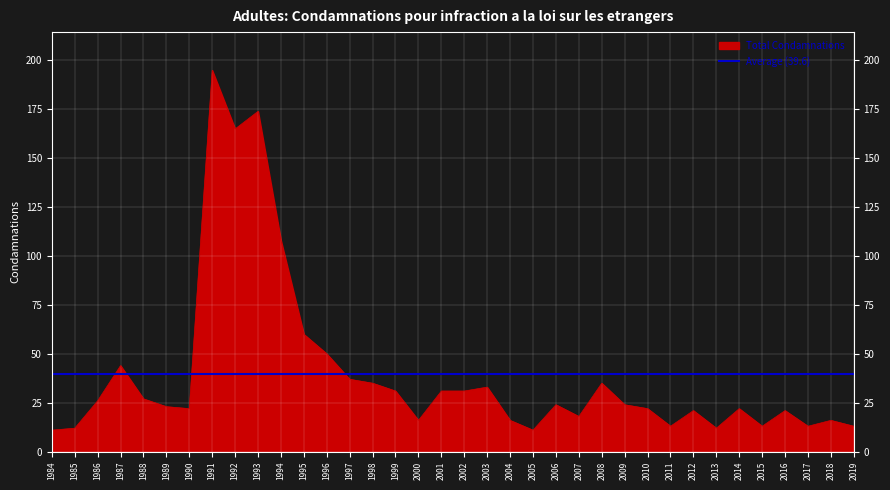

How many lines are shown in the chart?

1